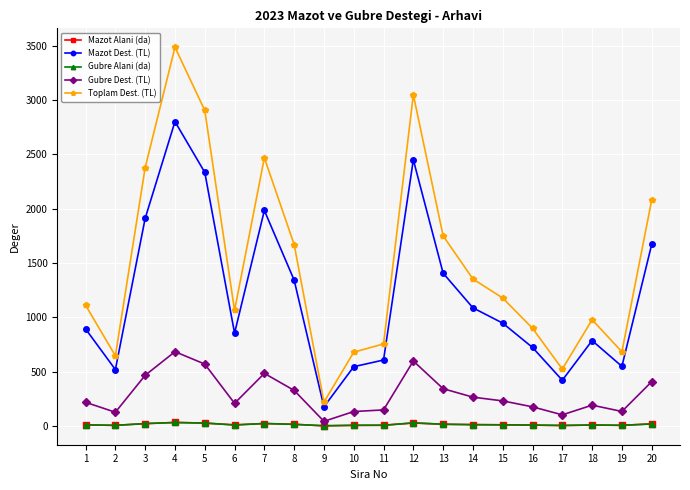

Is this an area chart (filled region under the line)?

No